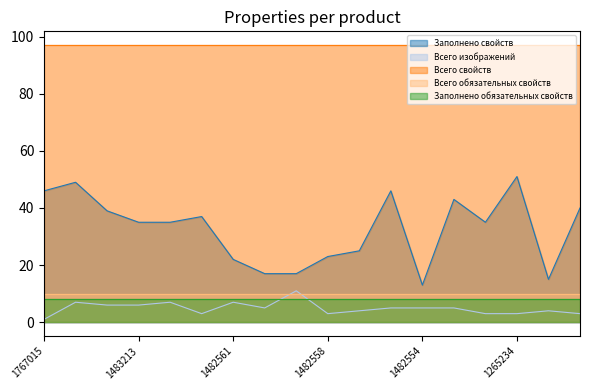

Reading right to left, transcribe all the data shown in this chart.

Заполнено свойств: 40	15	51	35	43	13	46	25	23	17	17	22	37	35	35	39	49	46
Всего изображений: 3	4	3	3	5	5	5	4	3	11	5	7	3	7	6	6	7	1
Всего свойств: 97	97	97	97	97	97	97	97	97	97	97	97	97	97	97	97	97	97
Всего обязательных свойств: 10	10	10	10	10	10	10	10	10	10	10	10	10	10	10	10	10	10
Заполнено обязательных свойств: 8	8	8	8	8	8	8	8	8	8	8	8	8	8	8	8	8	8